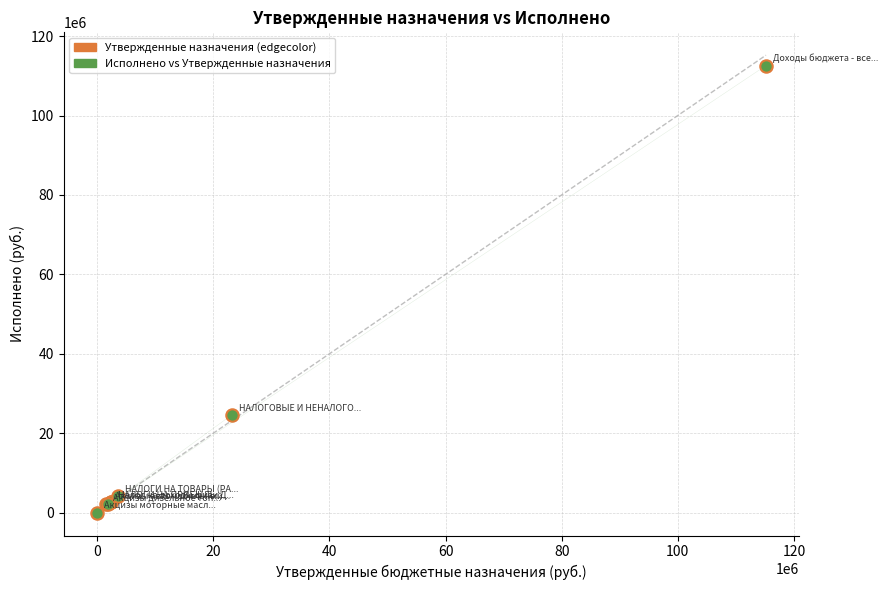

What Y value in the scatter plot is closest to 56295058?

24604882.8